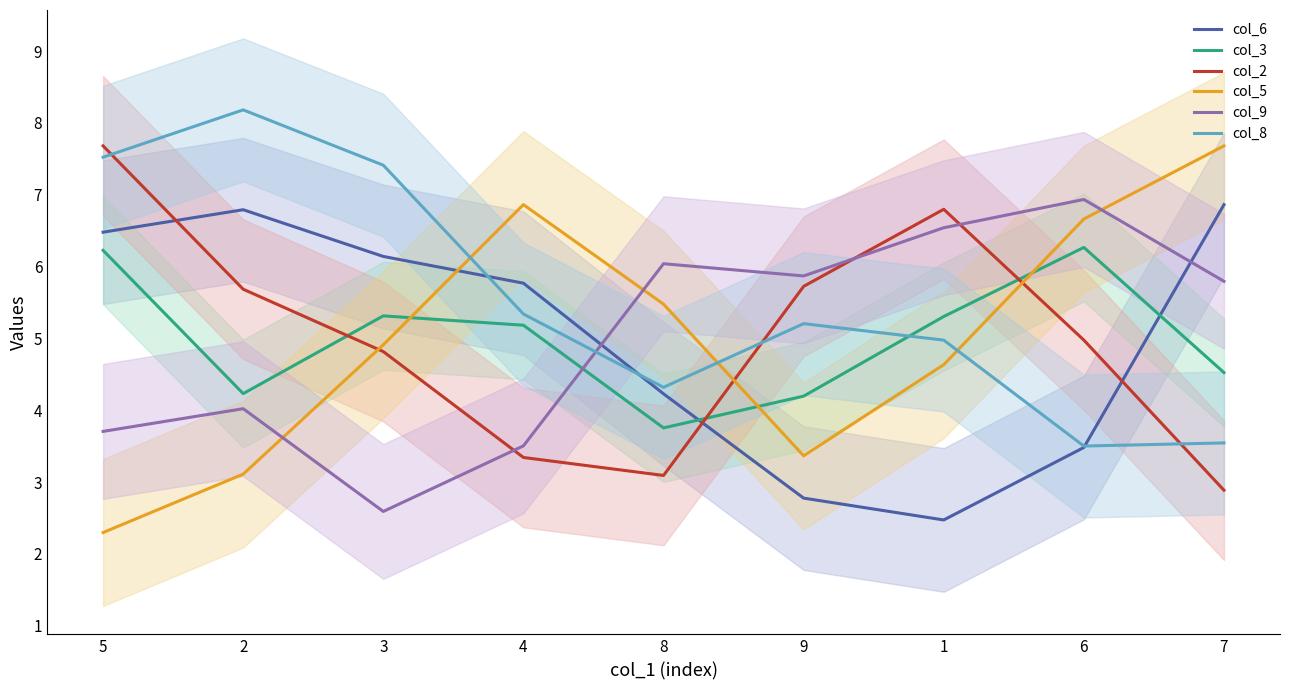

What is the label of the 8th point from the right?

2